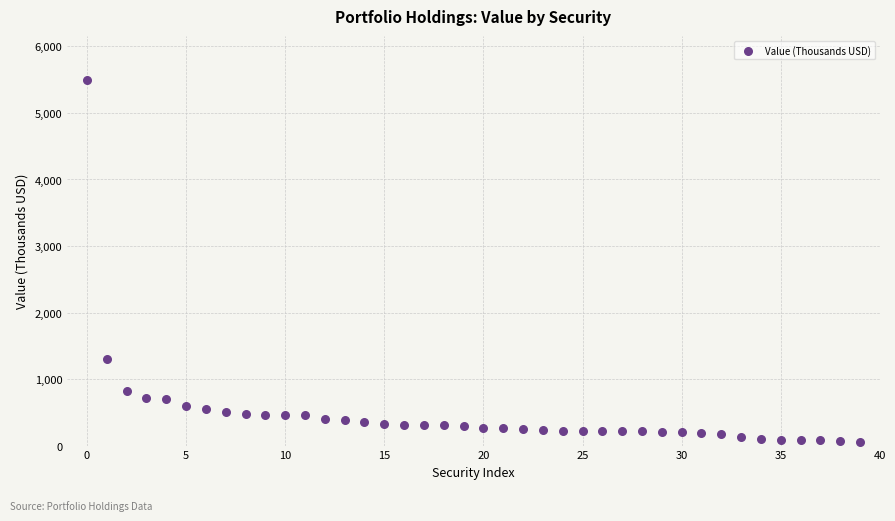

What is the range of Y values (max minus min)?

5443.1